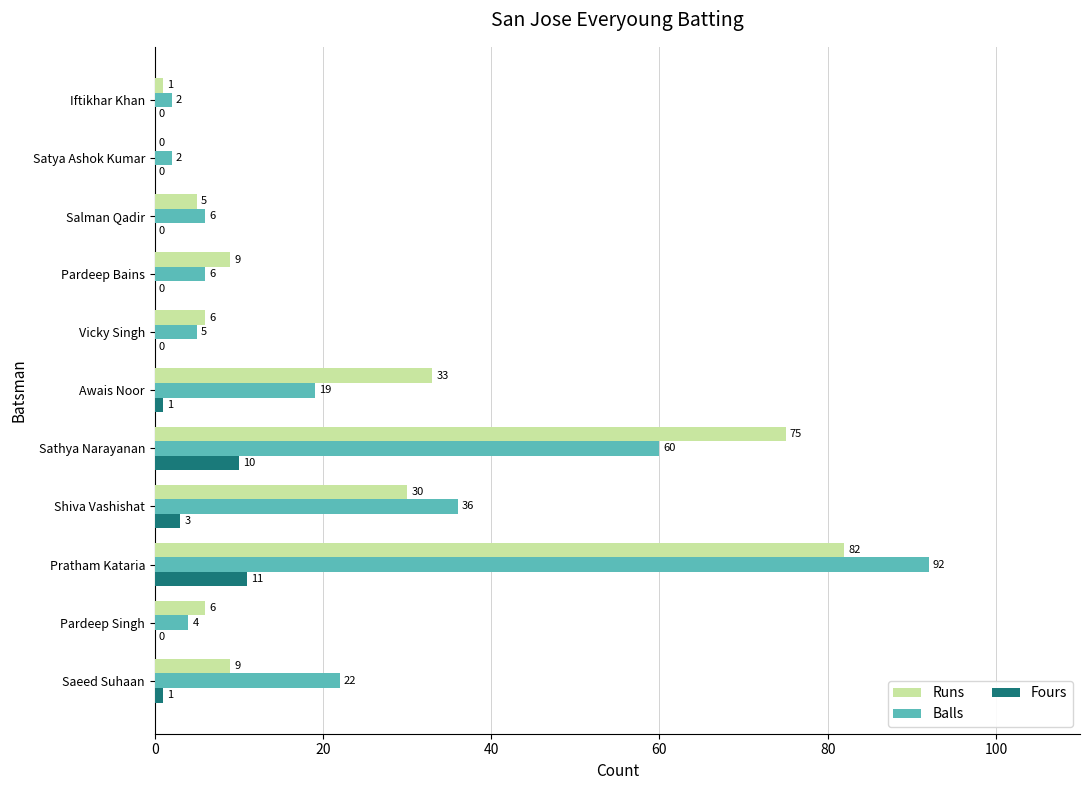

What is the sum of all Fours values?

26